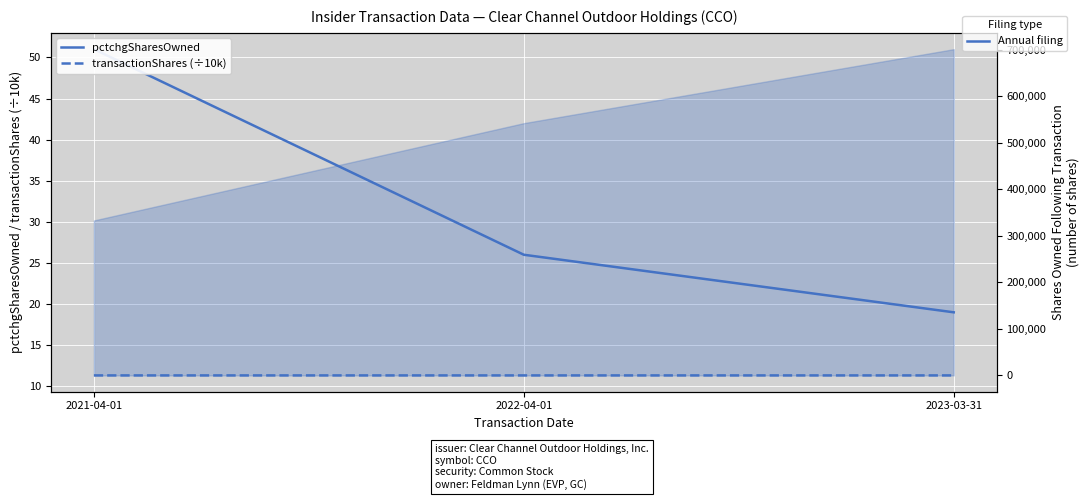

How many lines are shown in the chart?

2